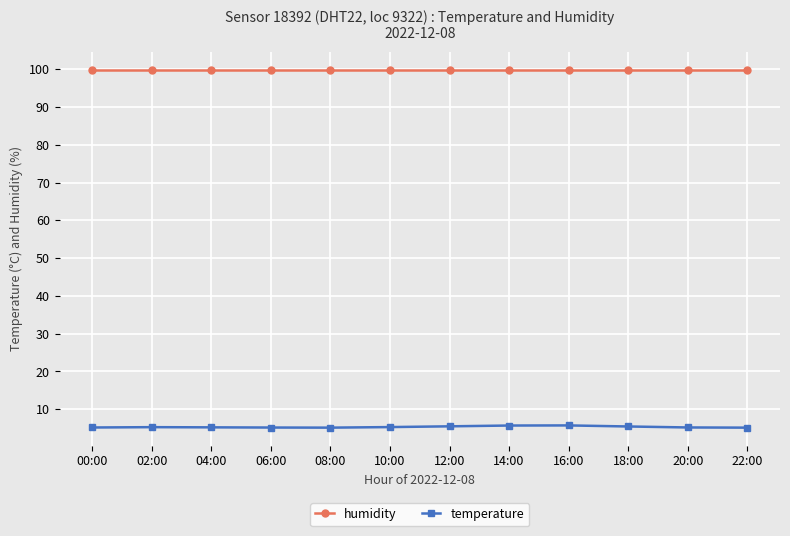

Which series has the largest total across all categories?

humidity